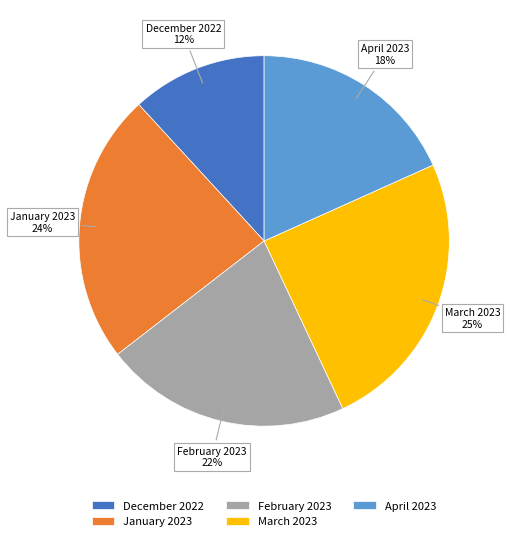

The April 2023 slice represents 4% of the pie. True or false?

False